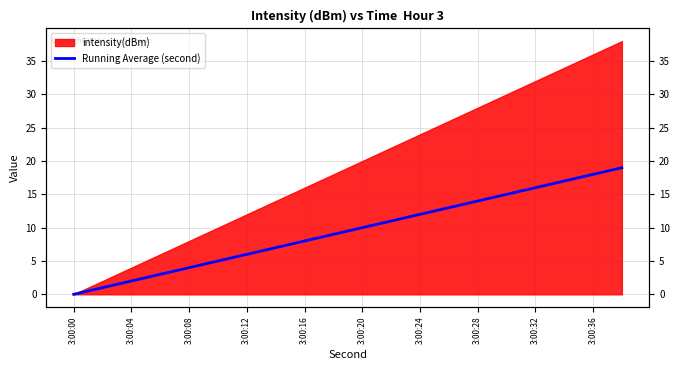

How many values exceed 10?

9